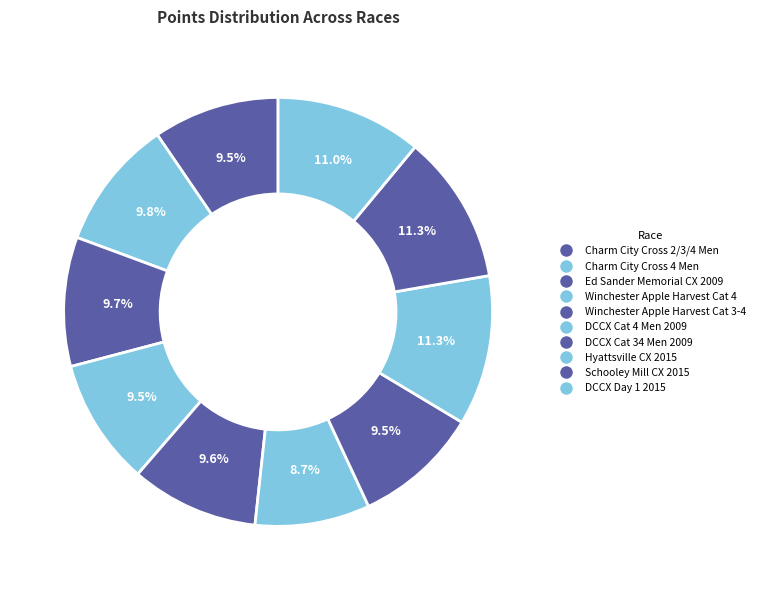

Count the number of slices in the pie.

10